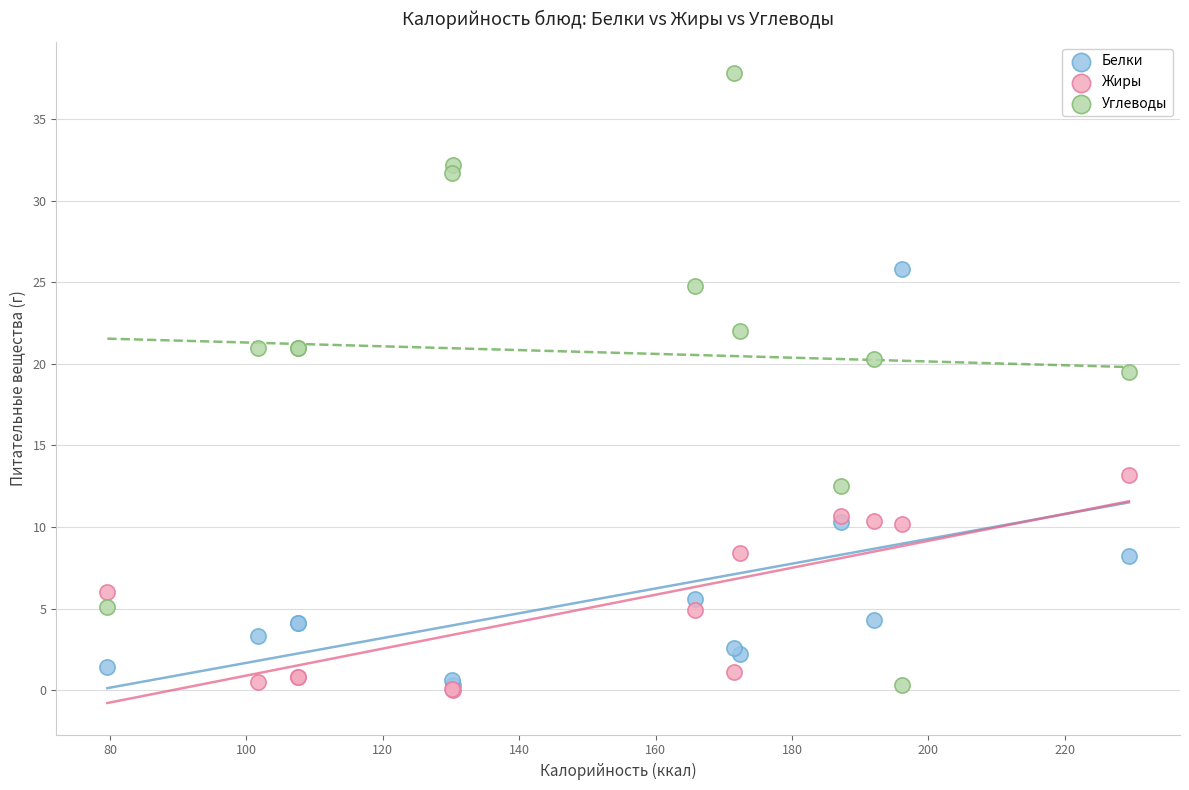

Which series has the widest spread of Y values?

Углеводы